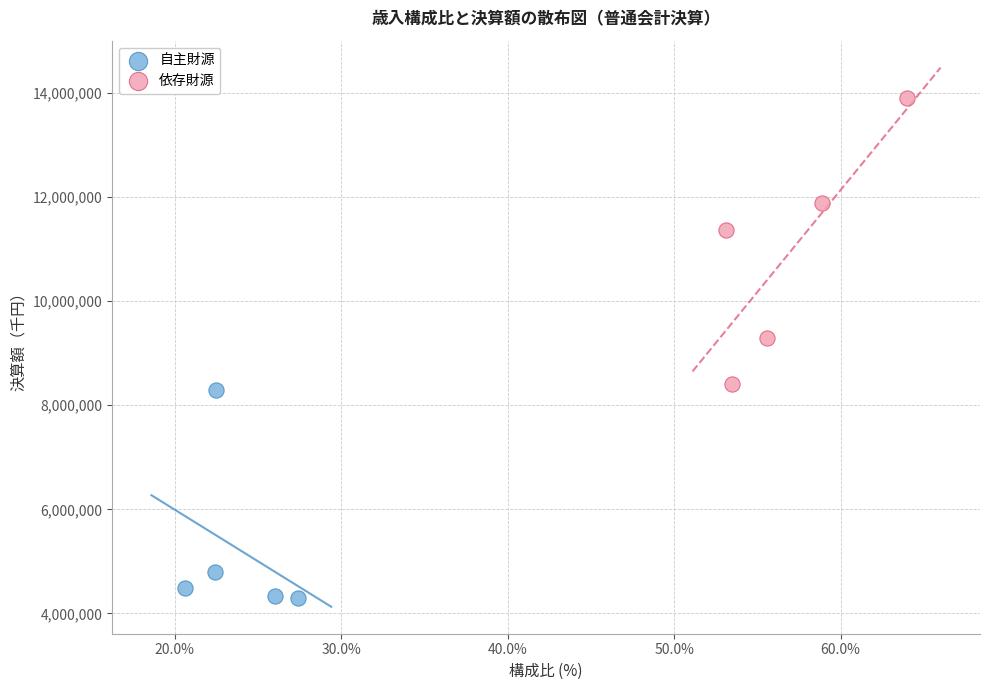

Which series contains the lowest Y value?

自主財源